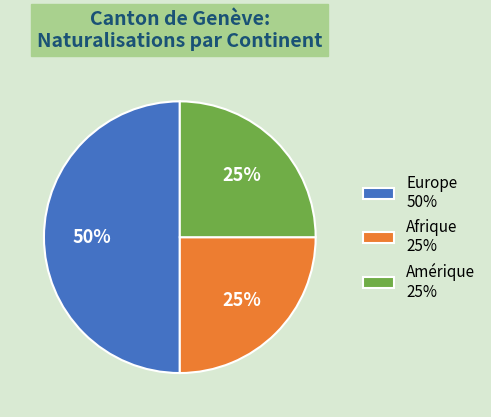

To the nearest percent, what is the combined percentage of Amérique 25% and Europe 50%?

75%